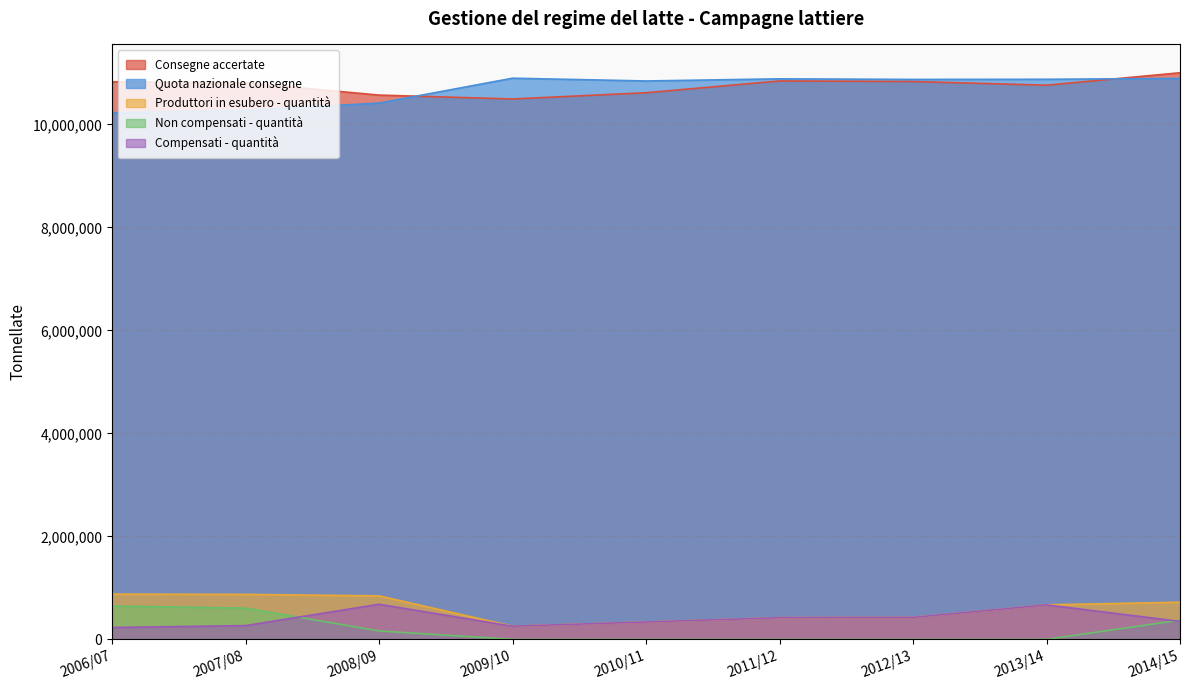

What is the total value across all series at 2012/13?

22556912